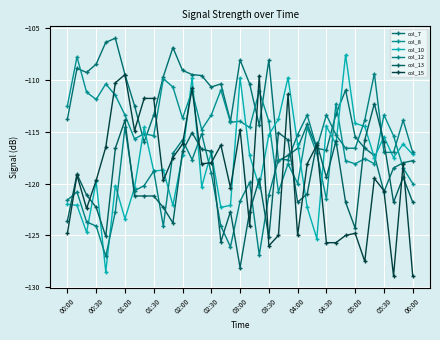

What are all the series names shown in the legend?

col_7, col_8, col_10, col_12, col_13, col_15